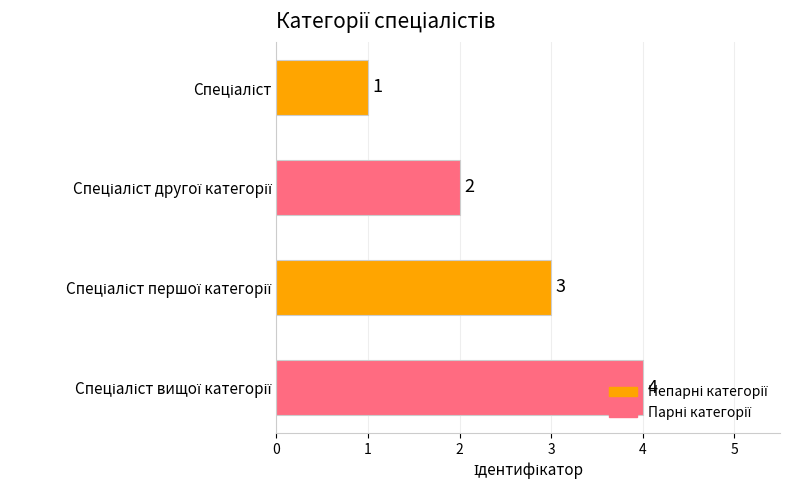

What is the smallest value displayed?

1